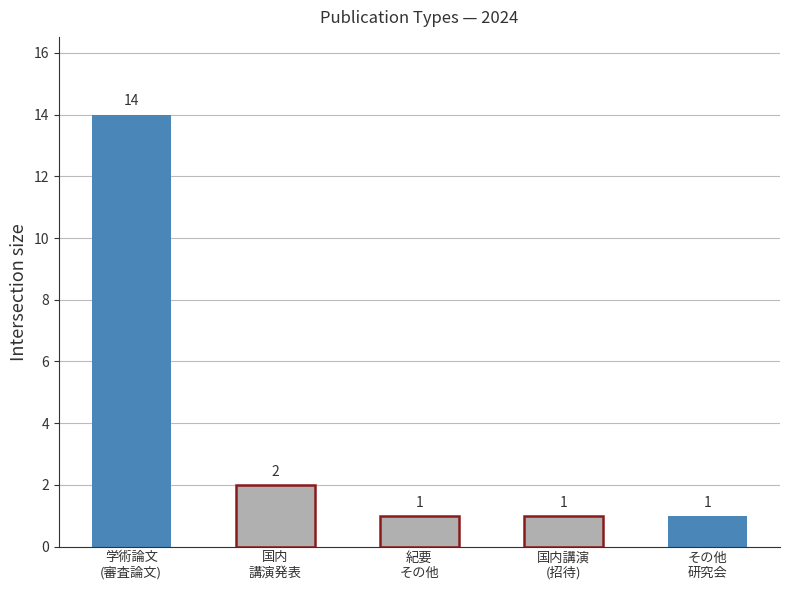

Does the chart contain any negative values?

No